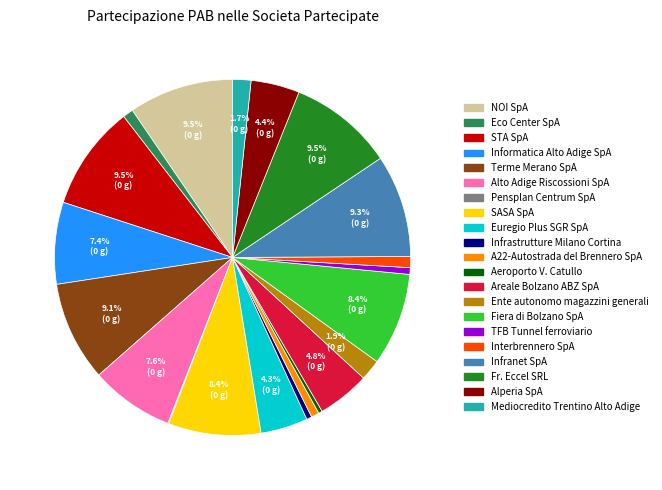

To the nearest percent, what is the difference between the largest and smallest slice percentages?

9%